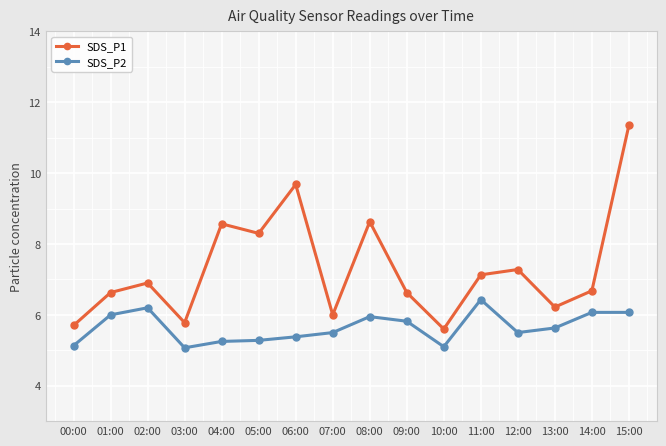

List the series in order of their overall mean, lowest first.

SDS_P2, SDS_P1